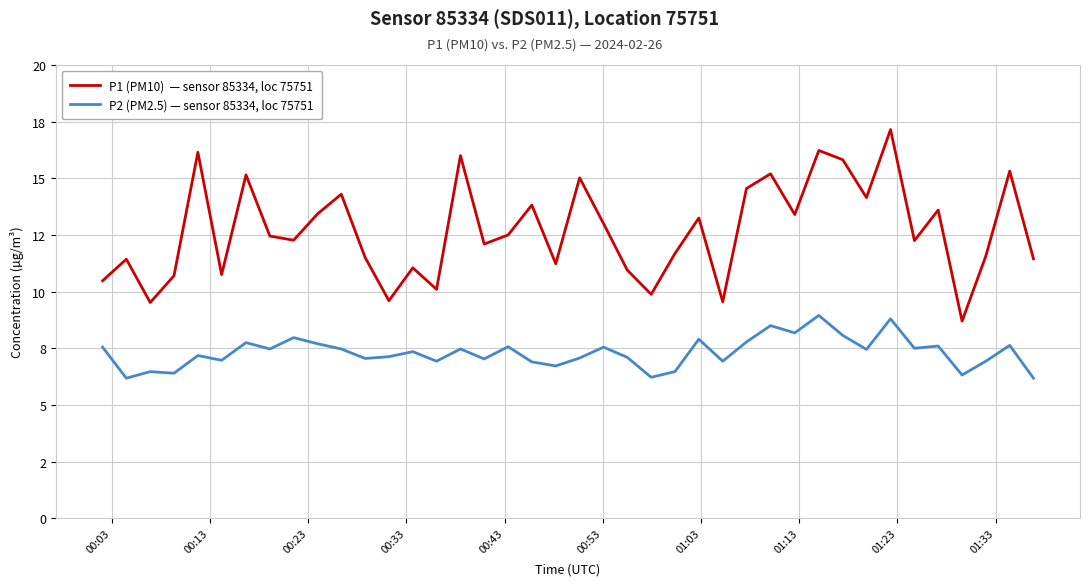

Does the chart have visible grid lines?

Yes